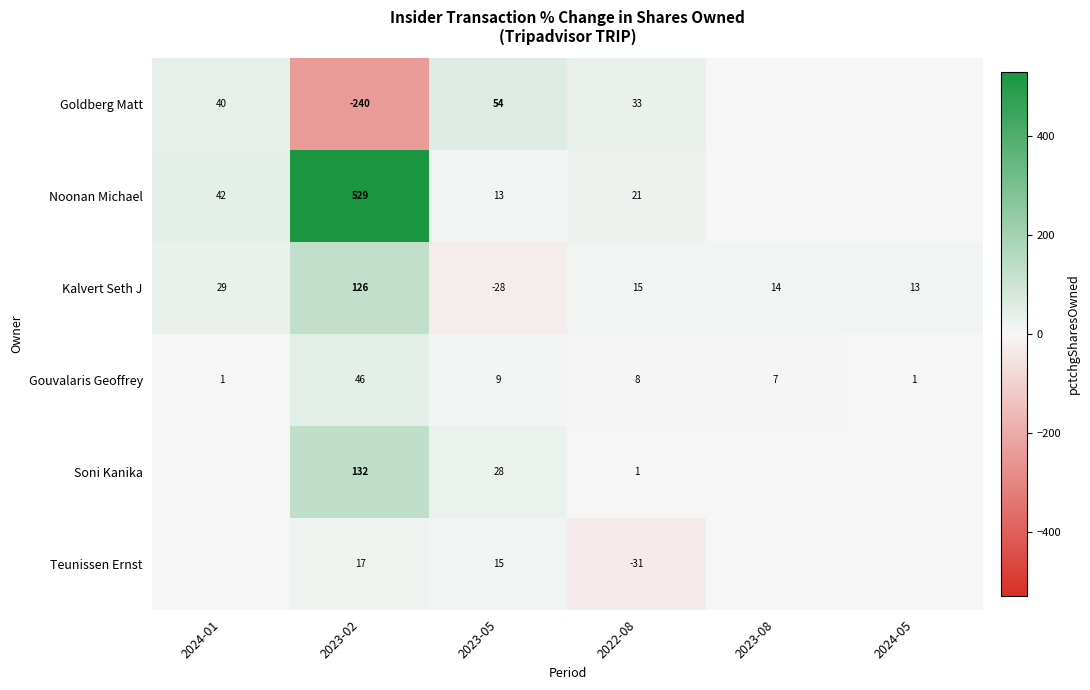

The Kalvert Seth J series shows 18 at 2024-05. True or false?

False